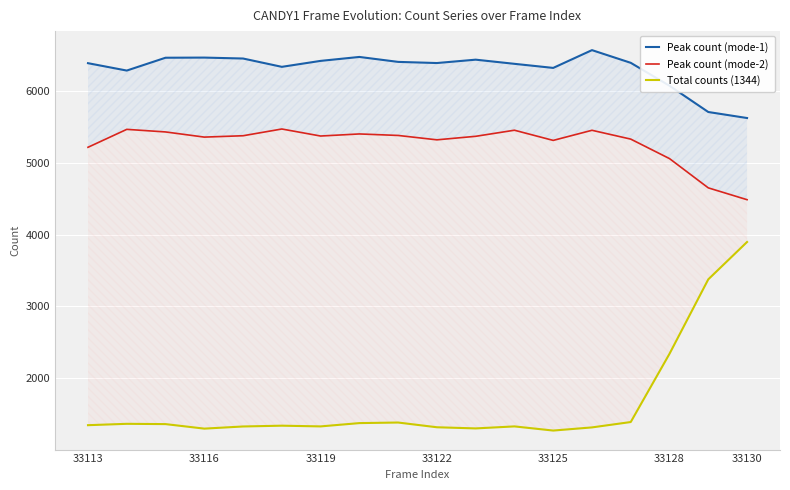

What is the sum of all Total counts (1344) values?

29634